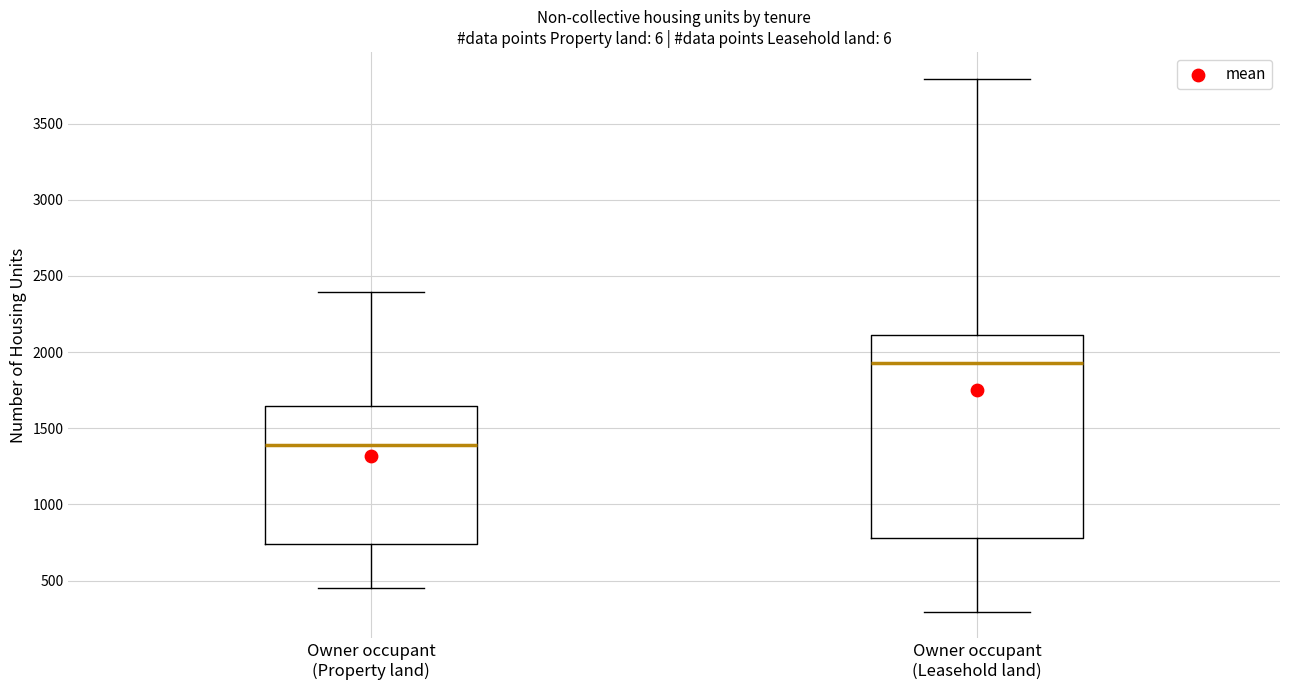

Where does the lower whisker of the box for Owner occupant (Property land) end on the y-axis? The values are not printed on the chart, so give them approximately, as read against the axis.

450